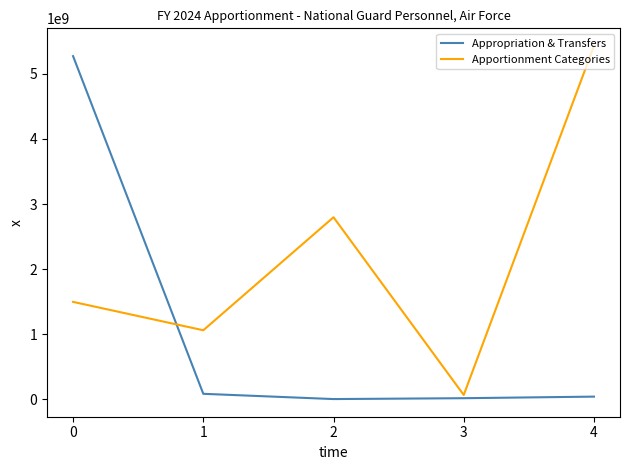

At 2, list the series in order from largest to smallest.

Apportionment Categories, Appropriation & Transfers